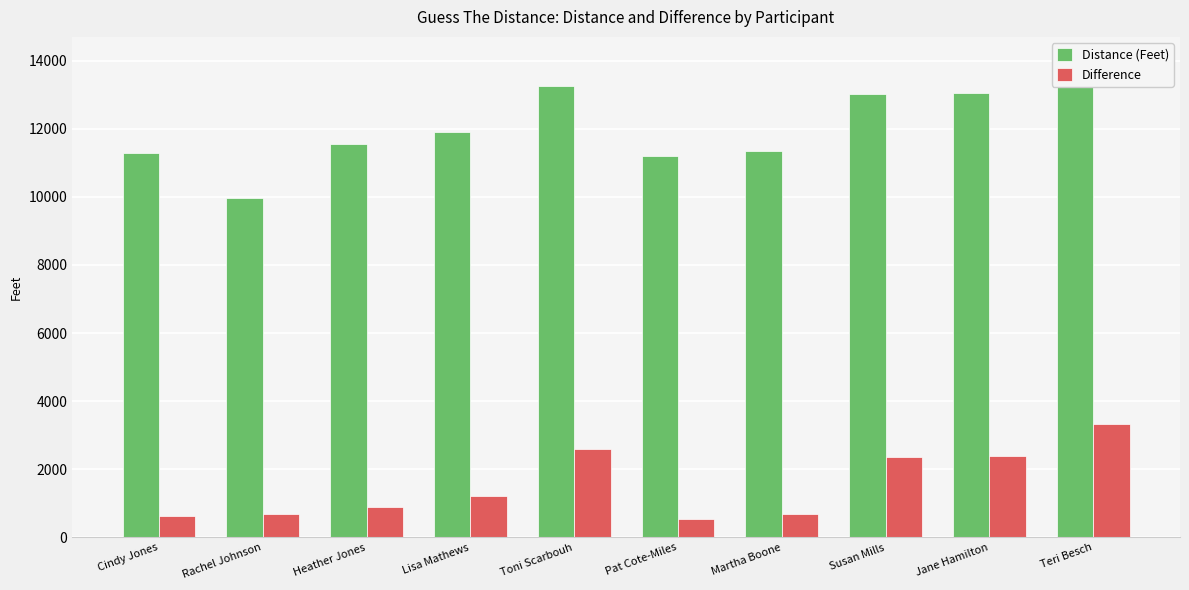

Rank the categories by Distance (Feet) value from highest to lowest.

Teri Besch, Toni Scarbouh, Jane Hamilton, Susan Mills, Lisa Mathews, Heather Jones, Martha Boone, Cindy Jones, Pat Cote-Miles, Rachel Johnson